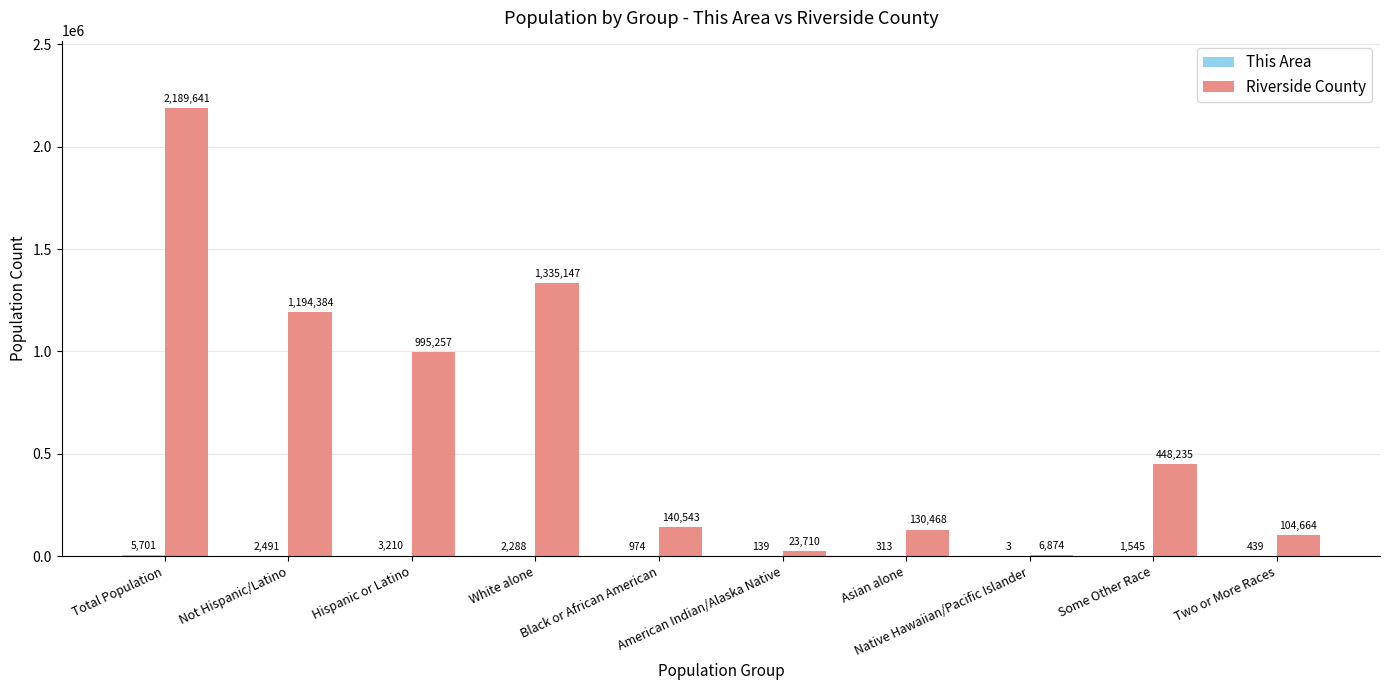

Are the bars grouped side by side (vs. stacked)?

Yes